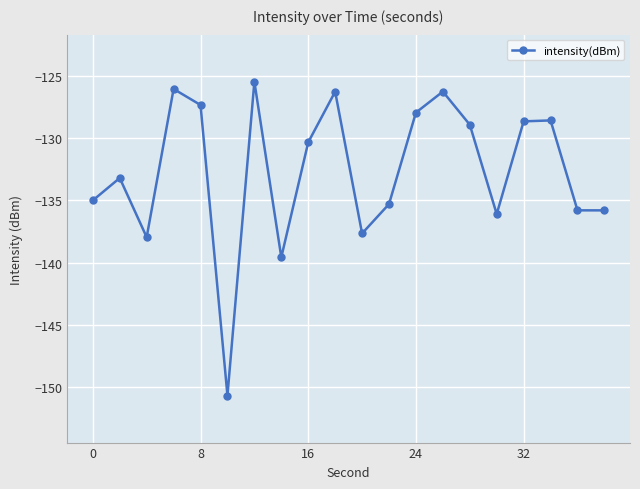

How many points are higher than both their immediate neighbors (excluding endpoints)?

6